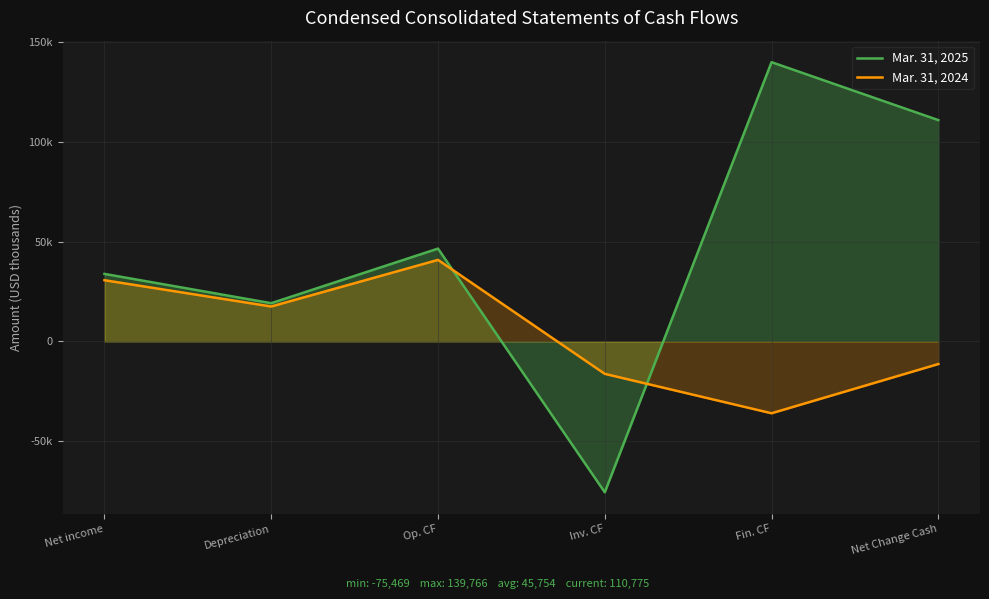

True or false: Mar. 31, 2024 has a value of -16193 at Inv. CF.

True